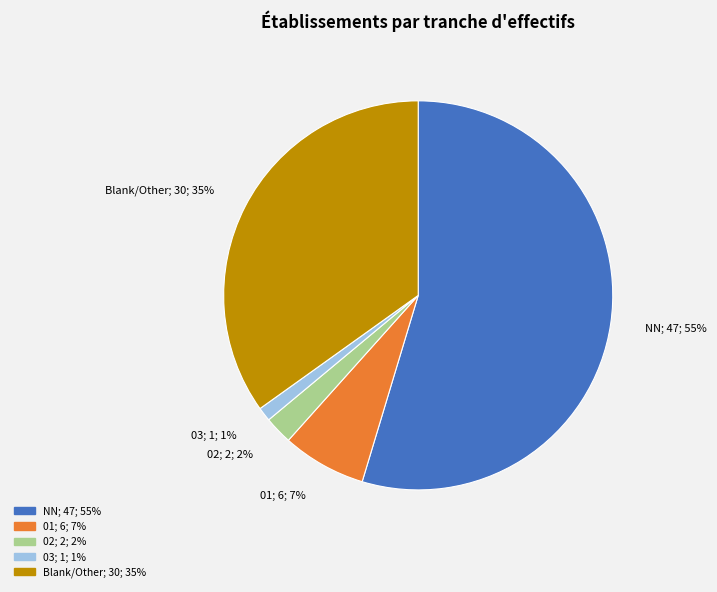

Between 02; 2; 2% and NN; 47; 55%, which is larger?

NN; 47; 55%